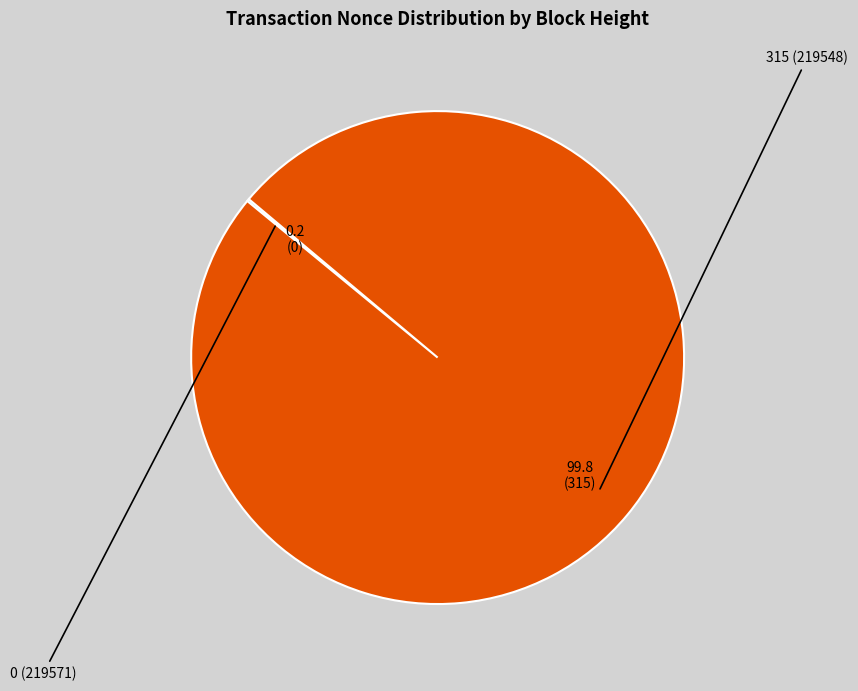

Does any single category account for the majority?

Yes